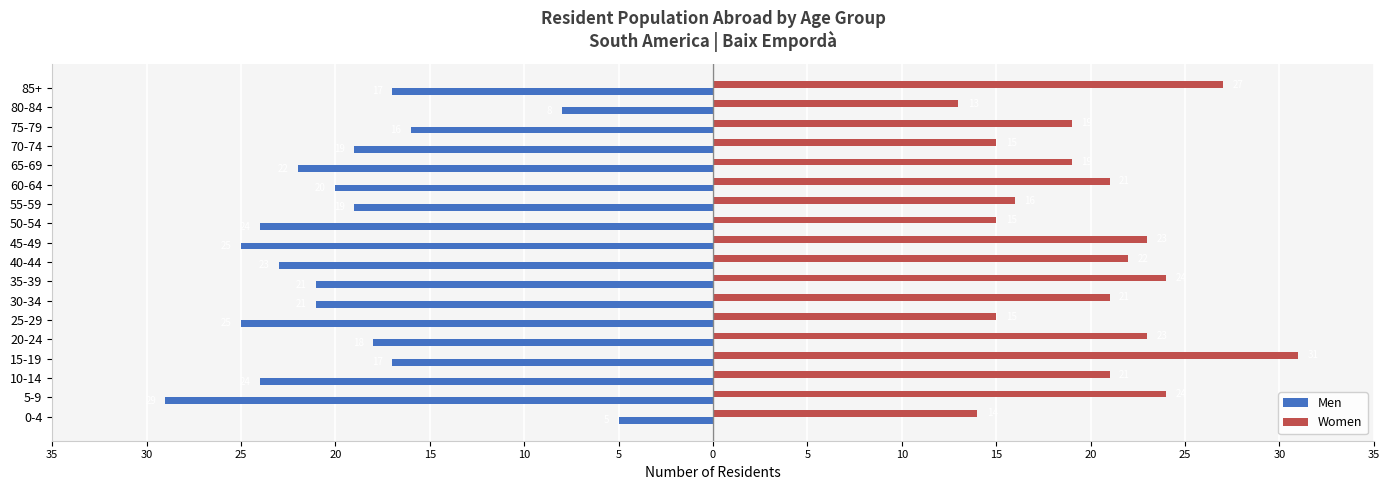

What are all the series names shown in the legend?

Men, Women